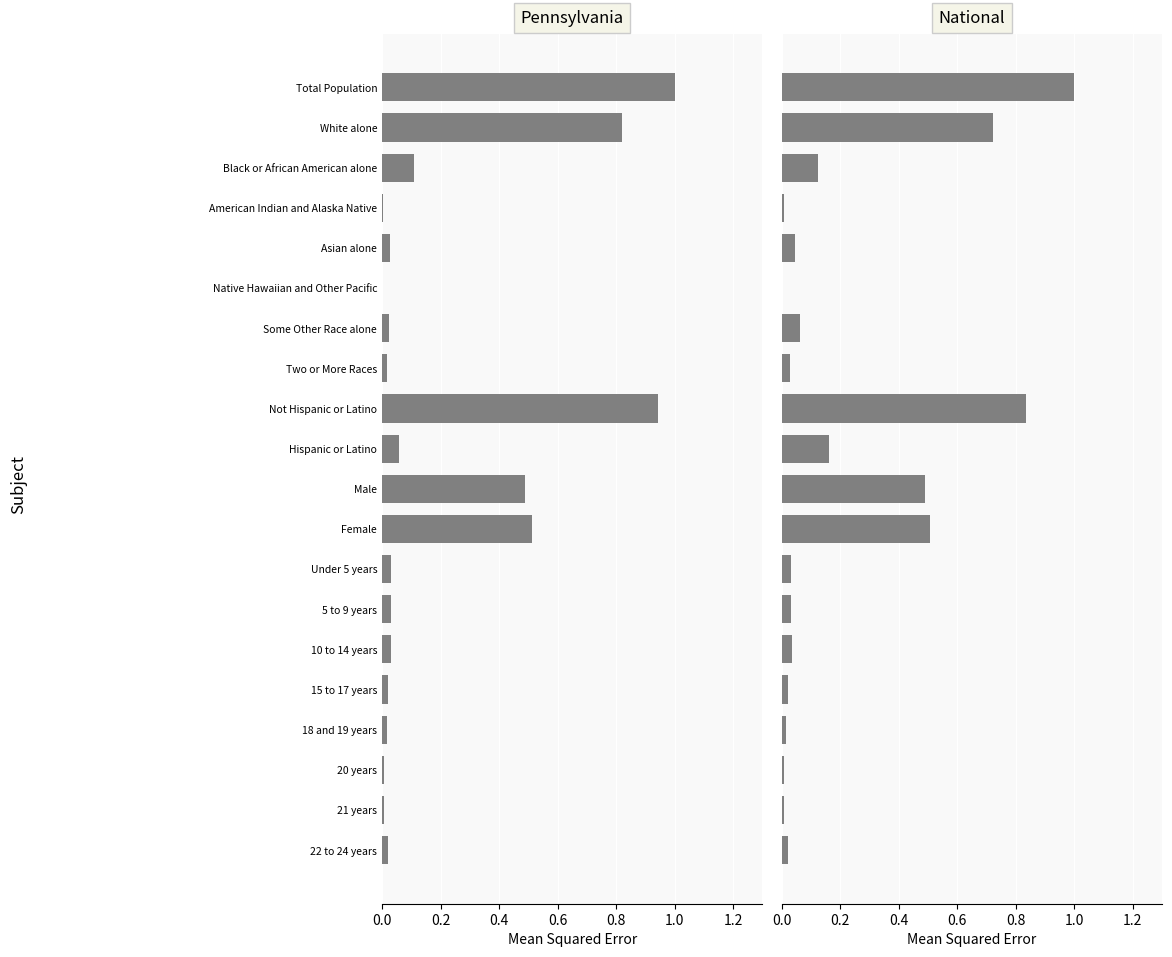

The value of National at Native Hawaiian and Other Pacific is 0.0. True or false?

False